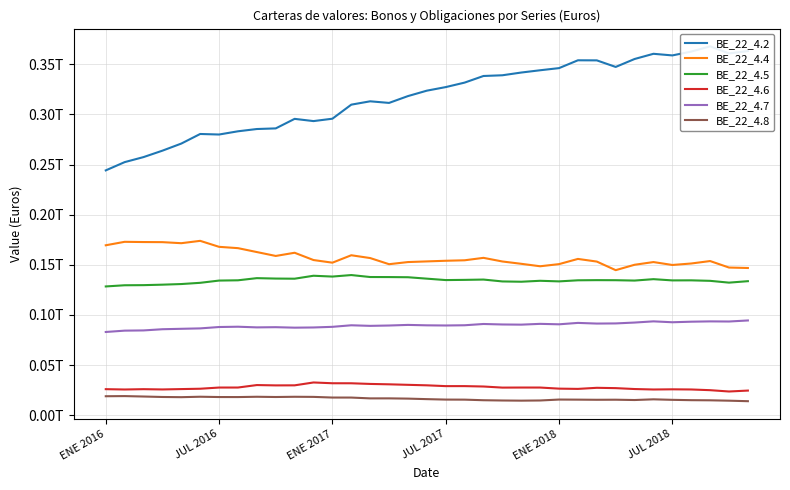

How many values in the BE_22_4.5 series exceed 134517874628?

17